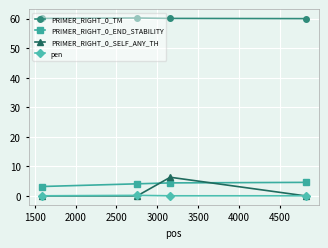

True or false: PRIMER_RIGHT_0_END_STABILITY and PRIMER_RIGHT_0_TM cross at least once.

False